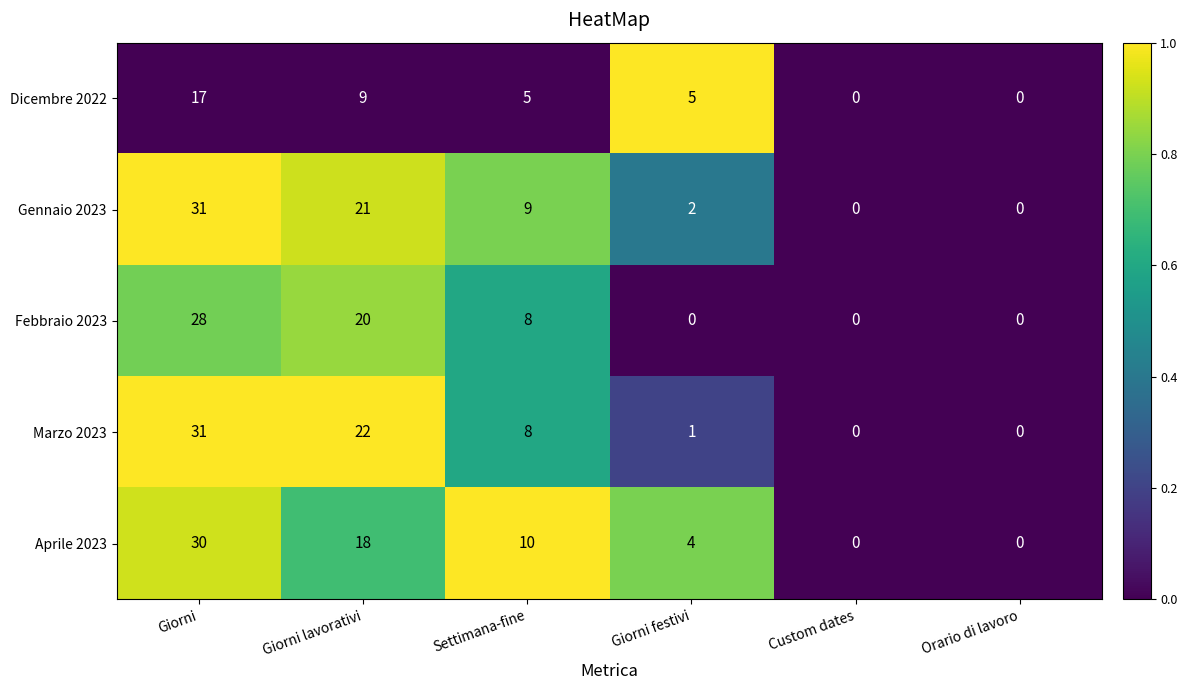

Reading left to right, what are all the values shown in this chart?

Dicembre 2022: 17	9	5	5	0	0
Gennaio 2023: 31	21	9	2	0	0
Febbraio 2023: 28	20	8	0	0	0
Marzo 2023: 31	22	8	1	0	0
Aprile 2023: 30	18	10	4	0	0